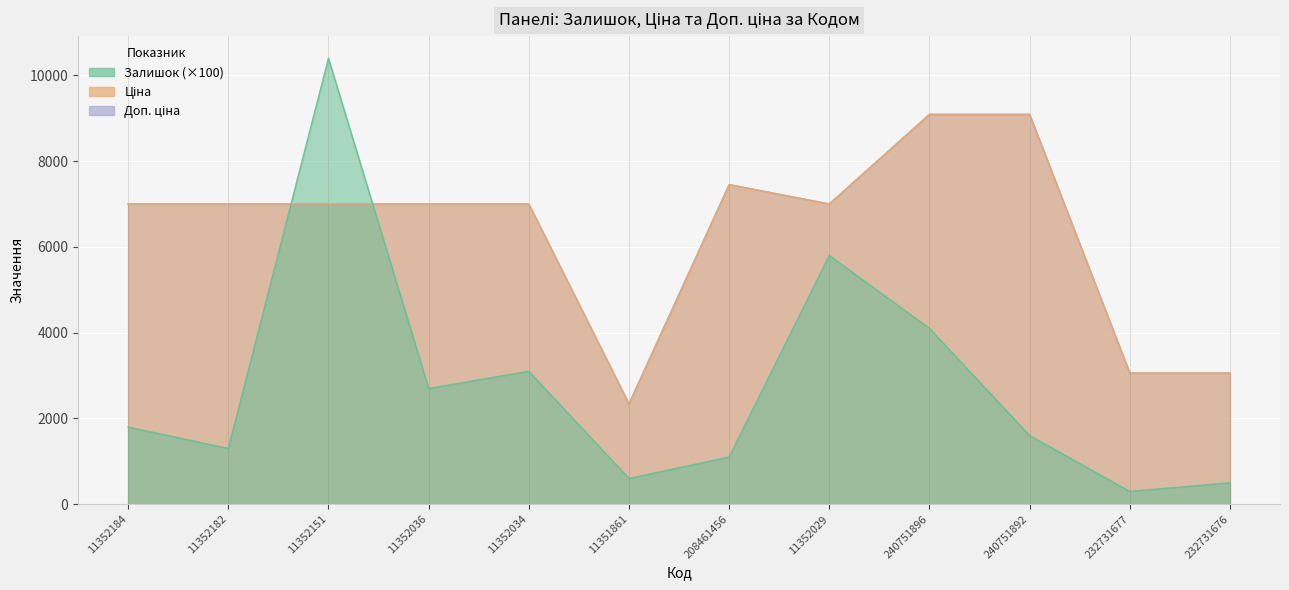

True or false: Доп. ціна and Ціна cross at least once.

False